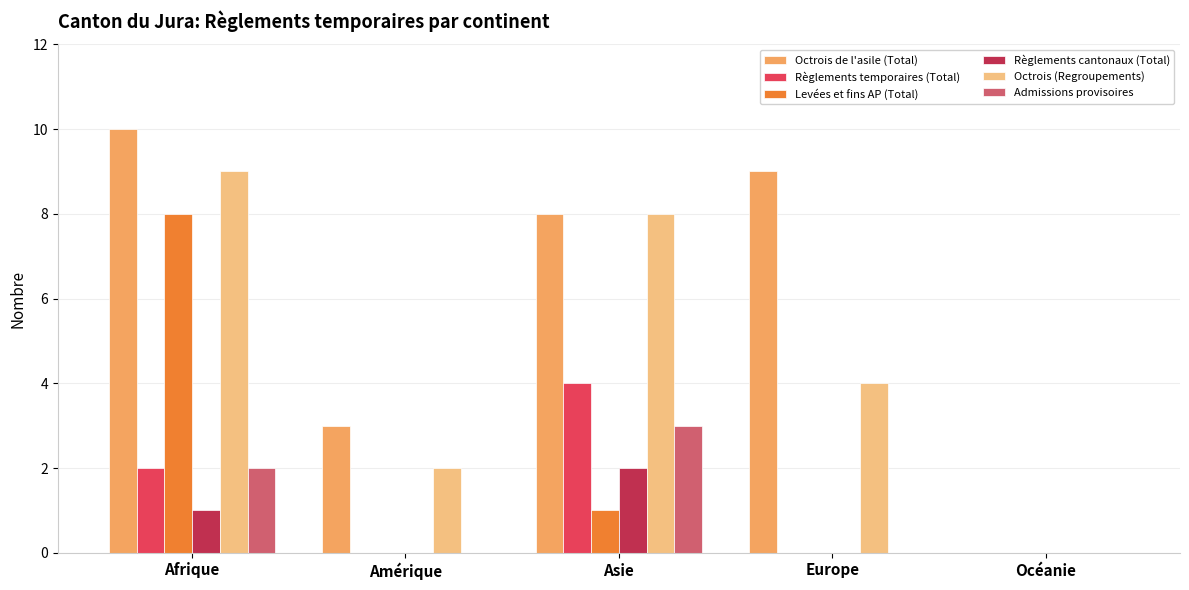

Between Afrique and Amérique, which series saw the biggest shift?

Levées et fins AP (Total)